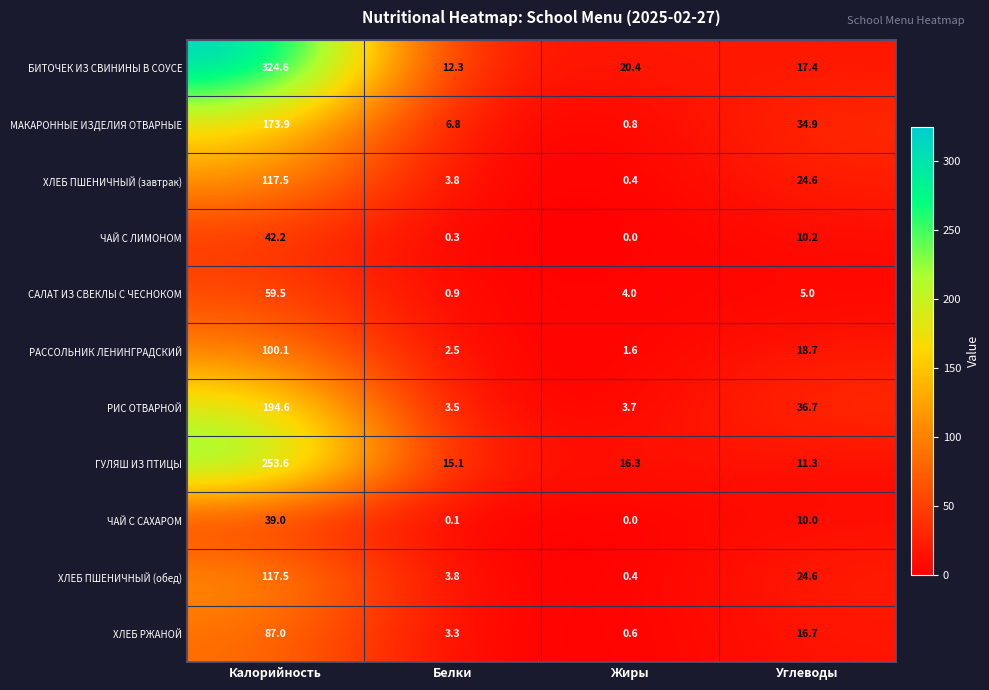

At which category is the sum across all series the highest?

Калорийность